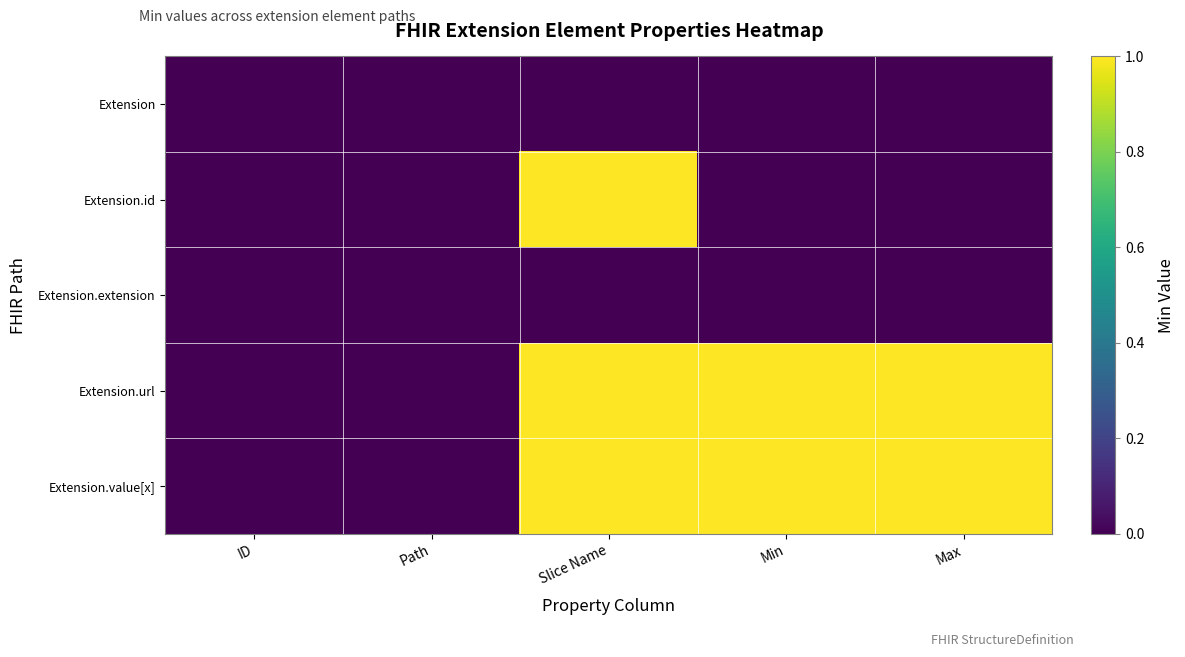

At which category is the sum across all series the highest?

Slice Name